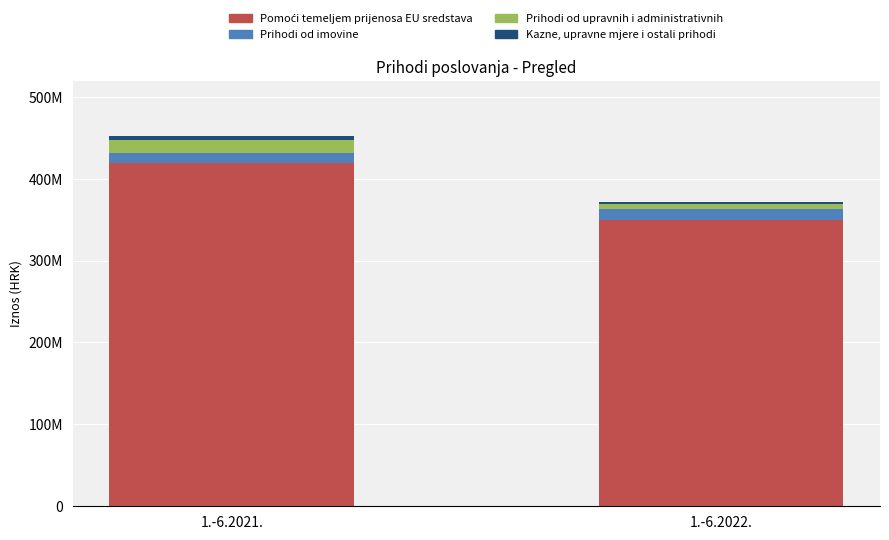

The Pomoći temeljem prijenosa EU sredstava series shows 524412885 at 1.-6.2022.. True or false?

False